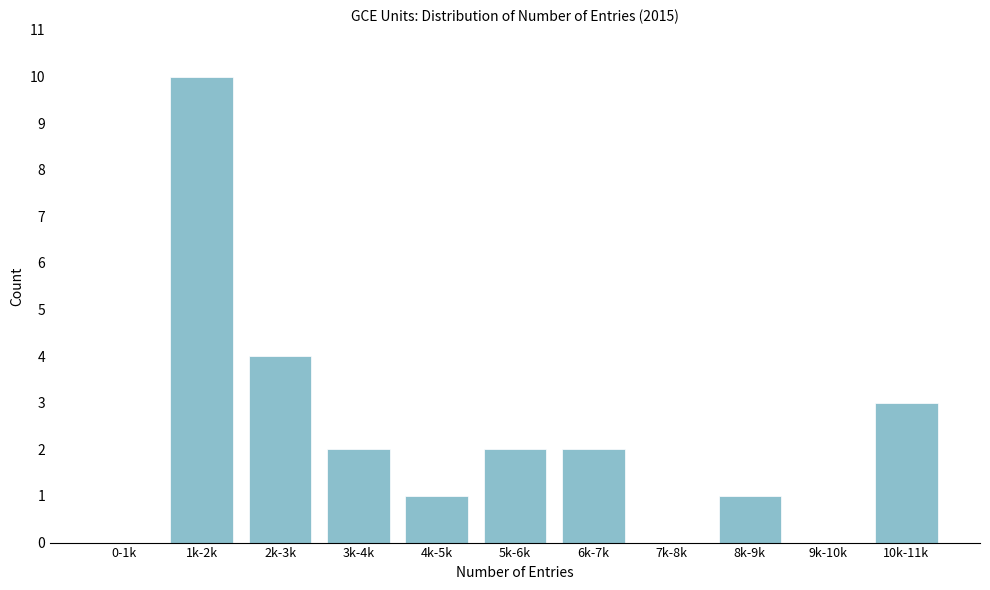

Reading left to right, list all the values displayed in this chart.

0-1k=0	1k-2k=10	2k-3k=4	3k-4k=2	4k-5k=1	5k-6k=2	6k-7k=2	7k-8k=0	8k-9k=1	9k-10k=0	10k-11k=3